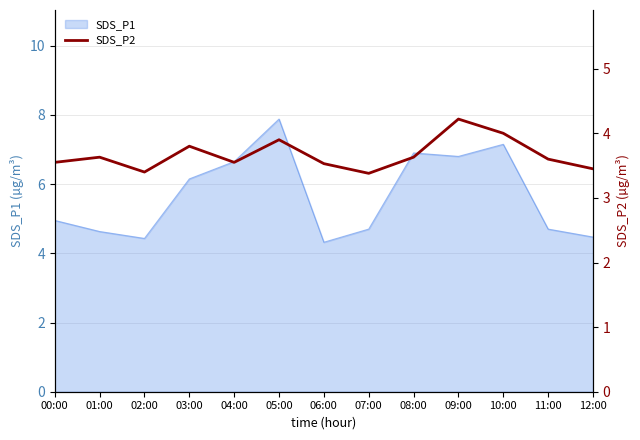

How many points are lower than both their immediate neighbors (excluding endpoints)?

3